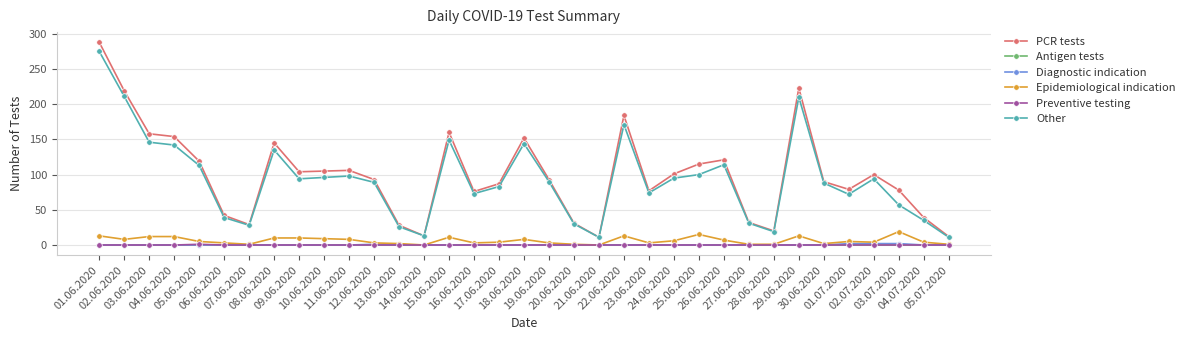

What is the label of the 34th point from the left?

04.07.2020